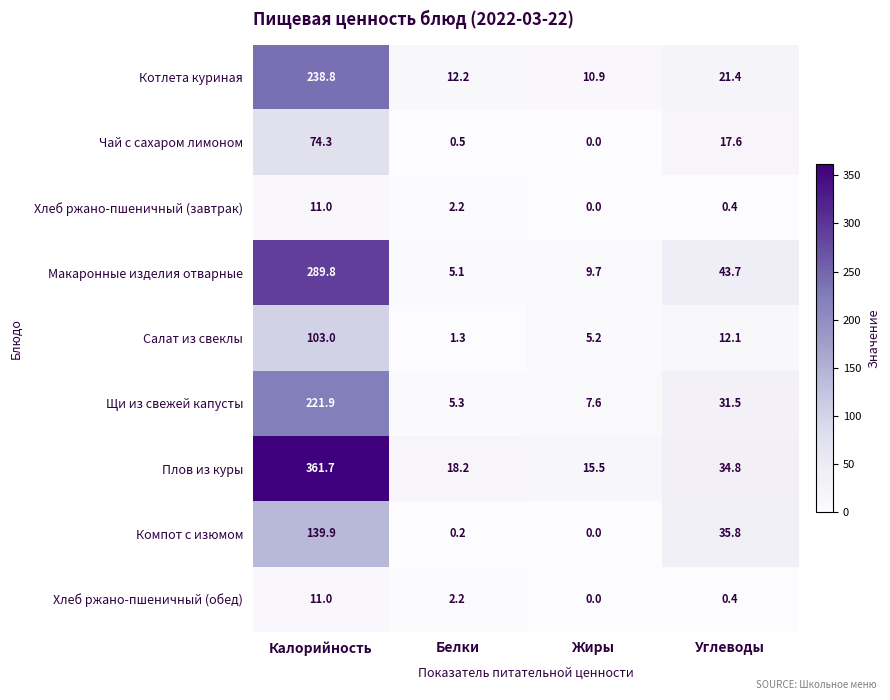

Rank the categories by Котлета куриная value from highest to lowest.

Калорийность, Углеводы, Белки, Жиры